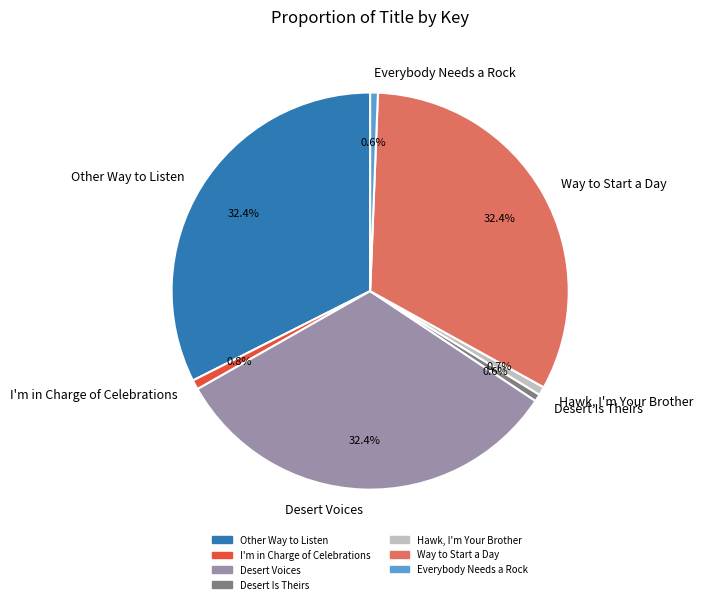

Does Desert Voices represent more than half of the total?

No